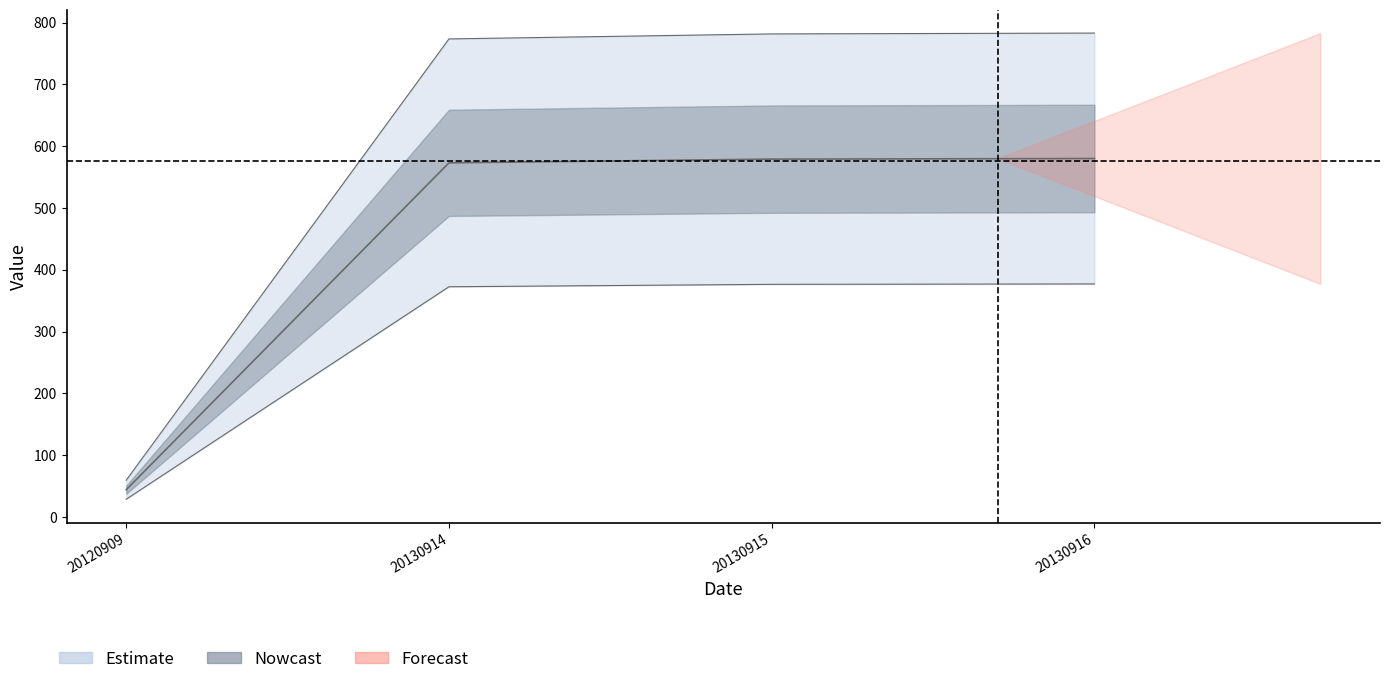

What is the sum of all values?

2397.6